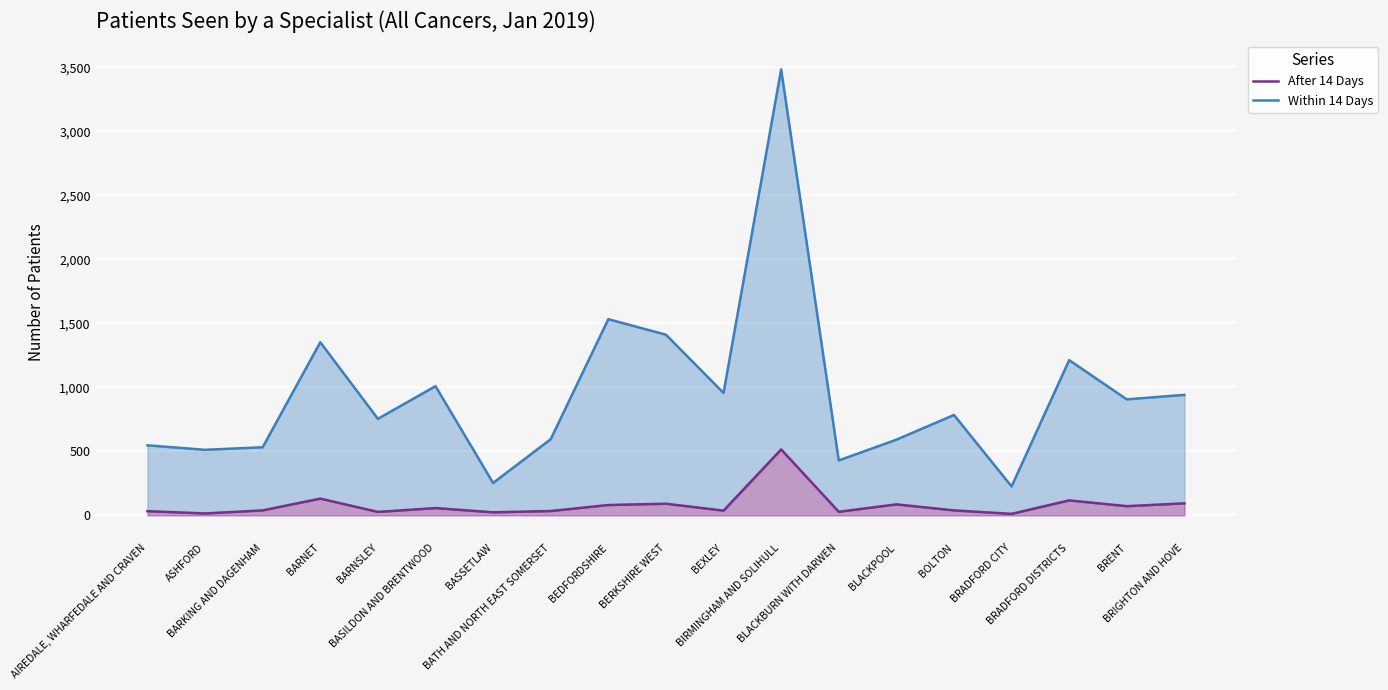

Which category has the lowest value across all series?

BRADFORD CITY